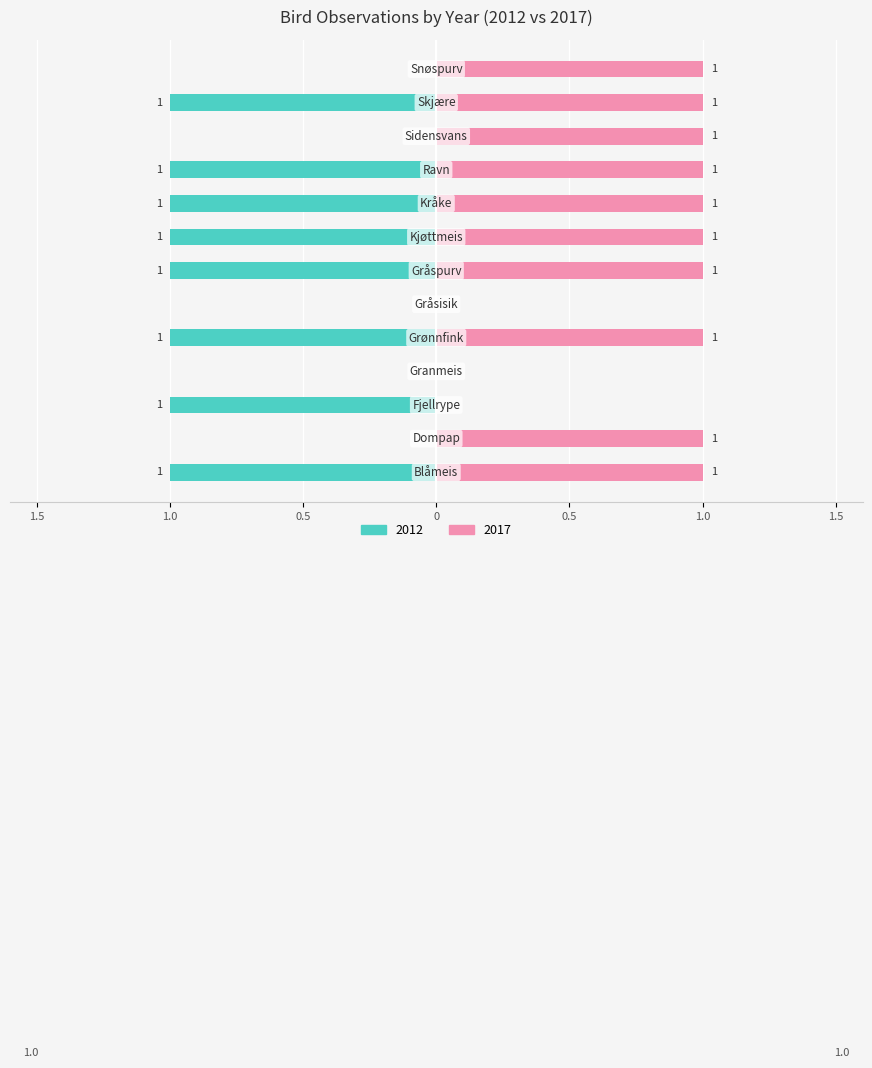

Which series has the largest total across all categories?

2017